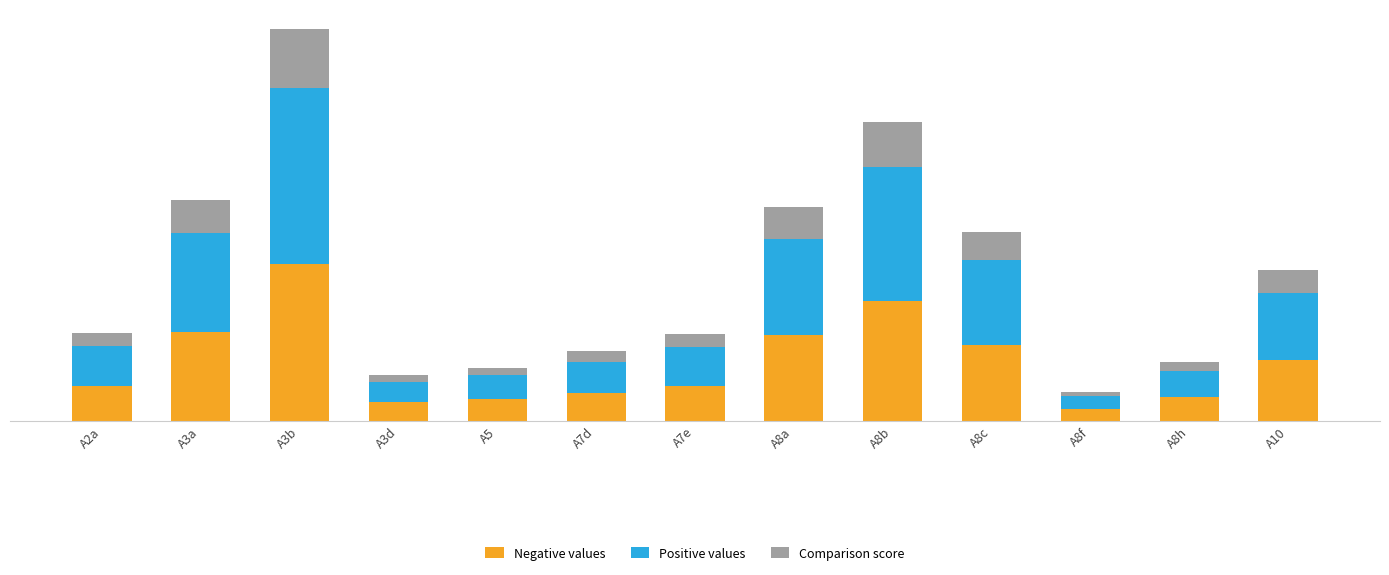

Does the chart contain any negative values?

No